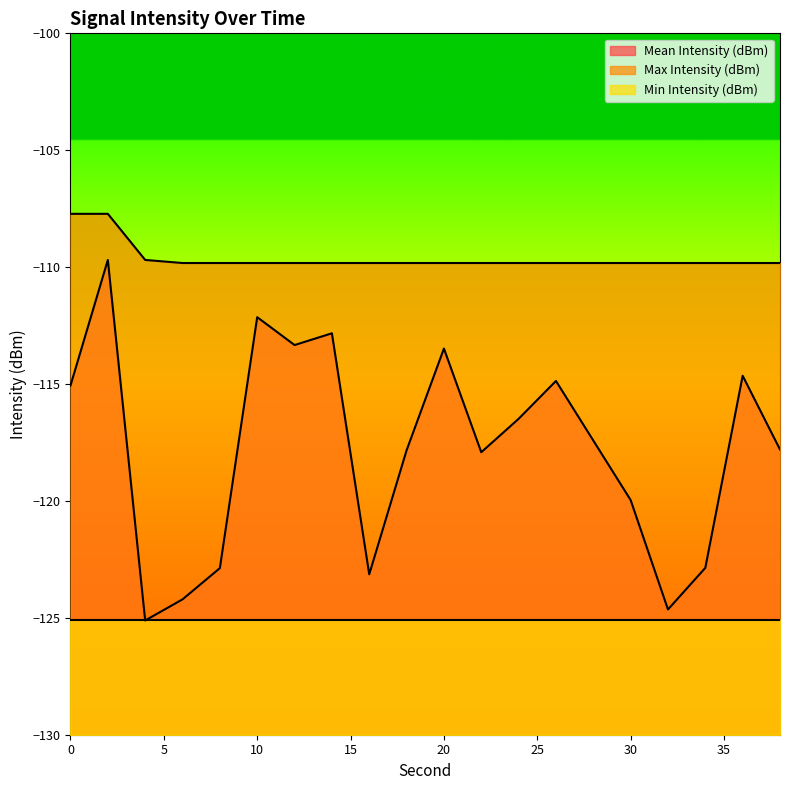

True or false: Mean Intensity (dBm) and Max Intensity (dBm) intersect in this chart.

False